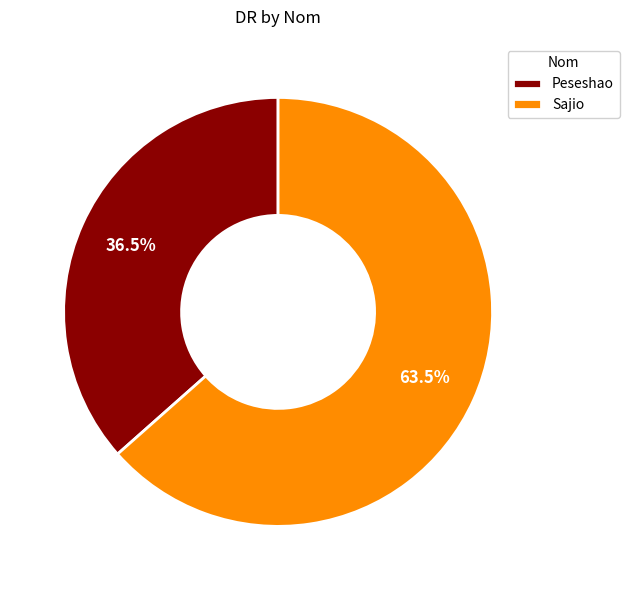

True or false: Sajio accounts for 51% of the total.

False